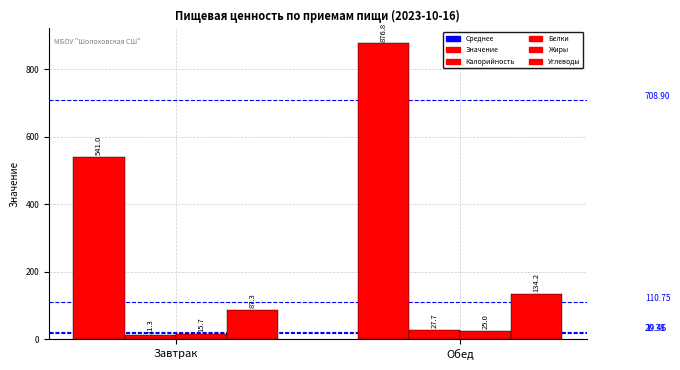

How many groups of bars are there?

2